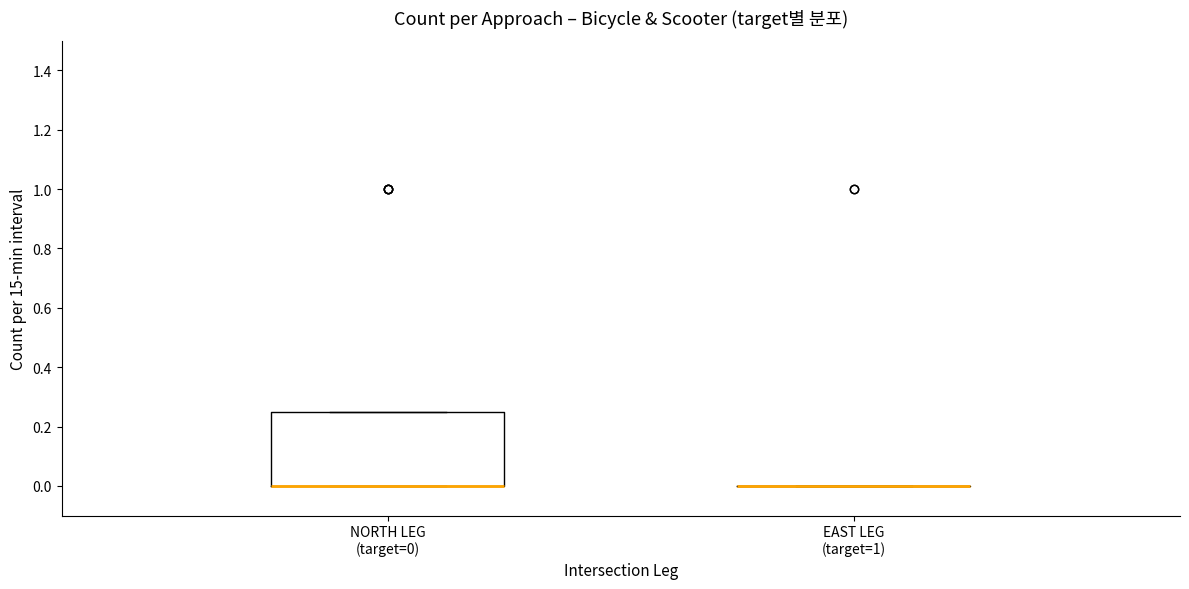

Where is the upper edge of the box for NORTH LEG (target=0) on the y-axis? The values are not printed on the chart, so give them approximately, as read against the axis.

0.26